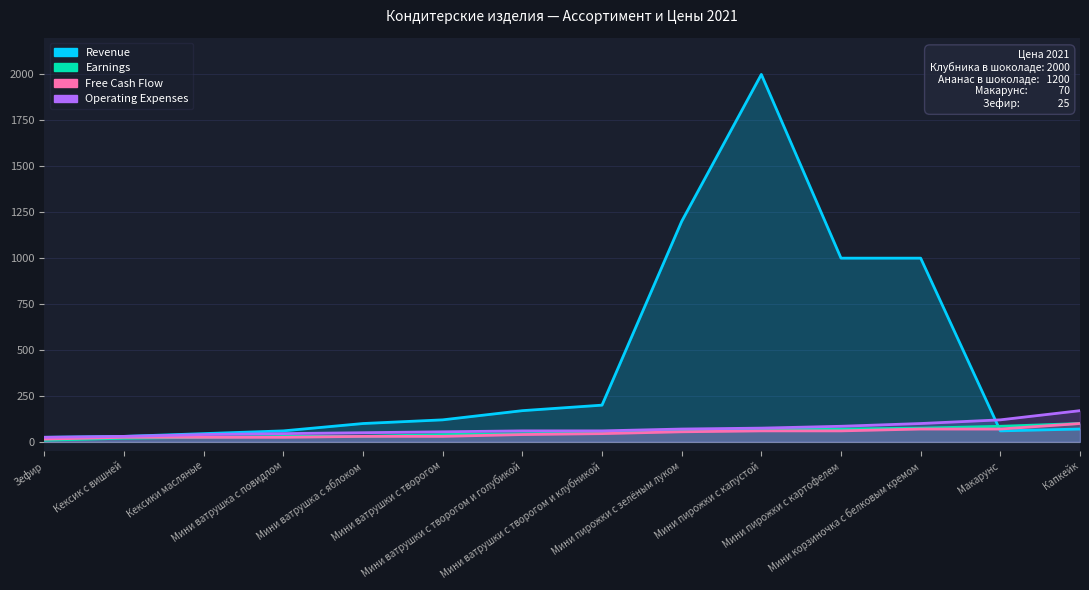

List the labels in order of Free Cash Flow value, largest first.

Капкейк, Мини корзиночка с белковым кремом, Макарунс, Мини пирожки с капустой, Мини пирожки с картофелем, Мини пирожки с зелёным луком, Мини ватрушки с творогом и клубникой, Мини ватрушки с творогом и голубикой, Мини ватрушка с яблоком, Мини ватрушки с творогом, Кексик с вишней, Кексики масляные, Мини ватрушка с повидлом, Зефир